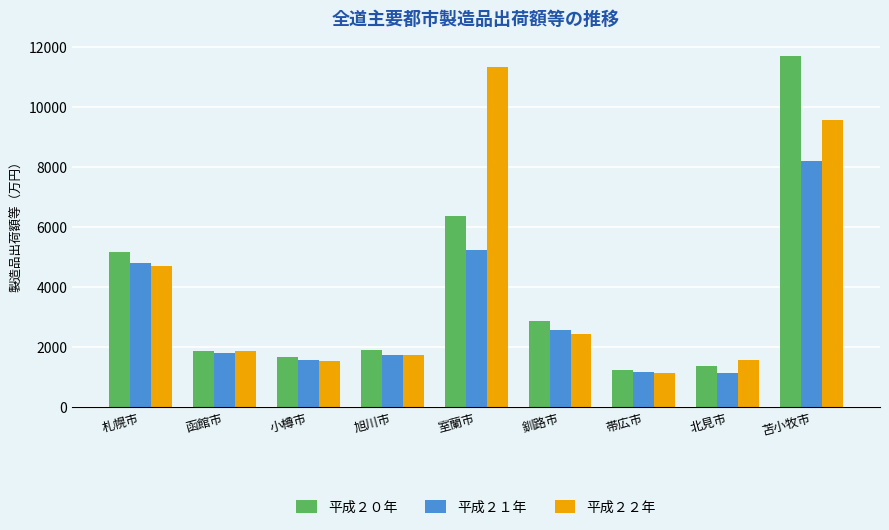

What position from the right is 帯広市?

3